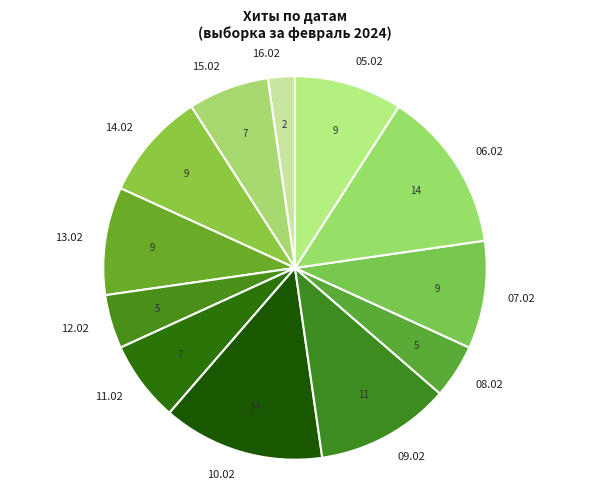

How many slices are in this pie chart?

12